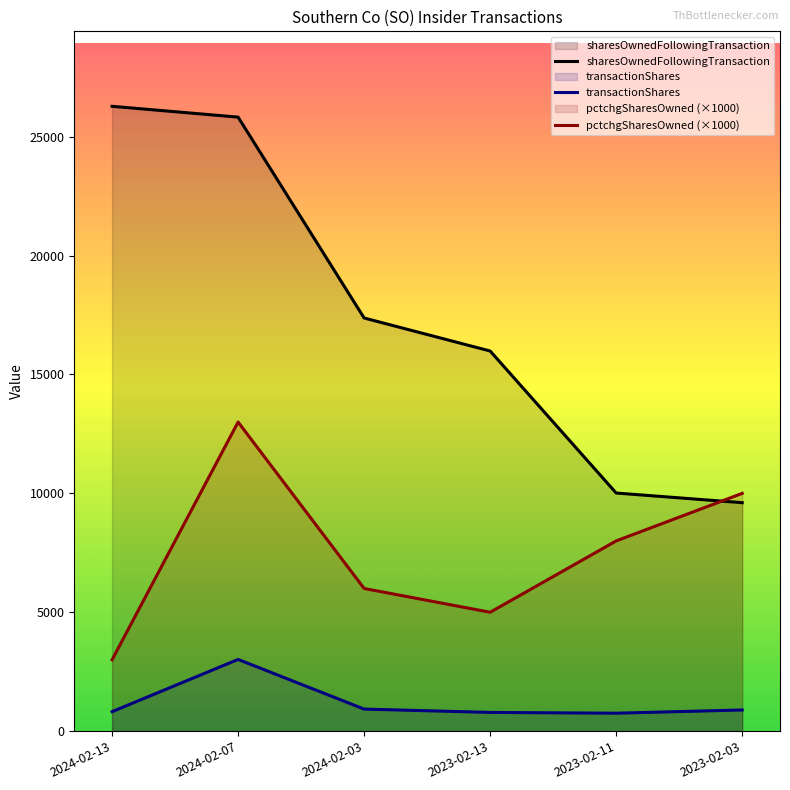

What is the label of the 3rd point from the left?

2024-02-03